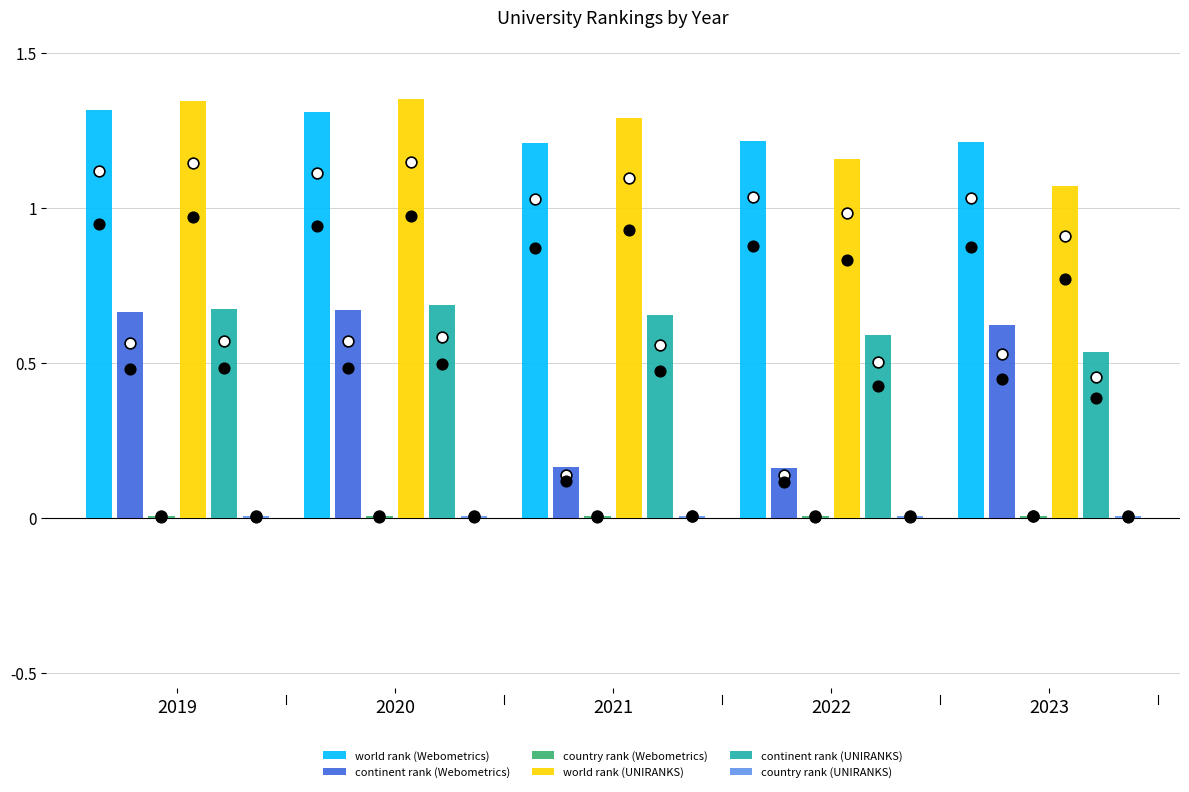

Which series has the largest Y range (max minus min)?

continent rank (Webometrics)